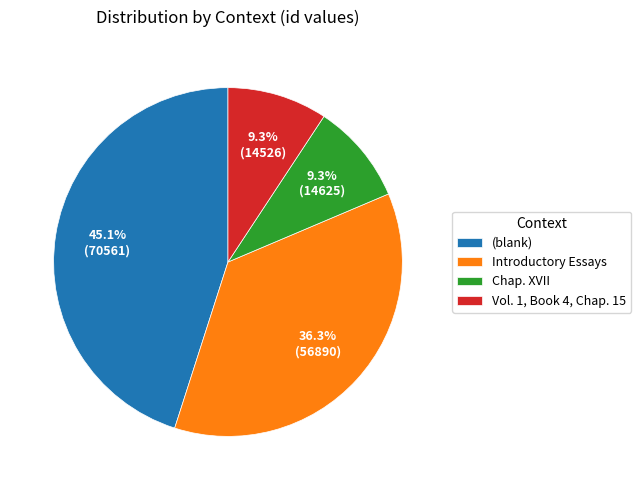

Which has a higher value, (blank) or Chap. XVII?

(blank)